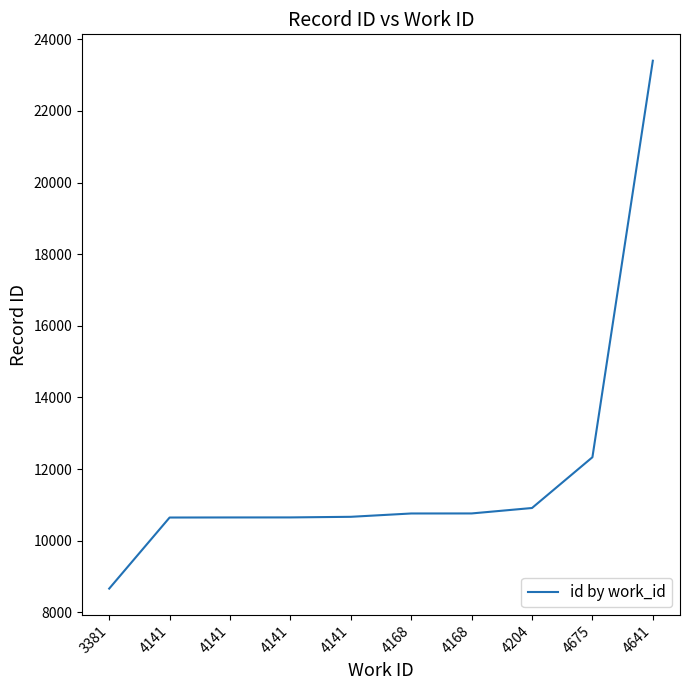

Is this an area chart (filled region under the line)?

No